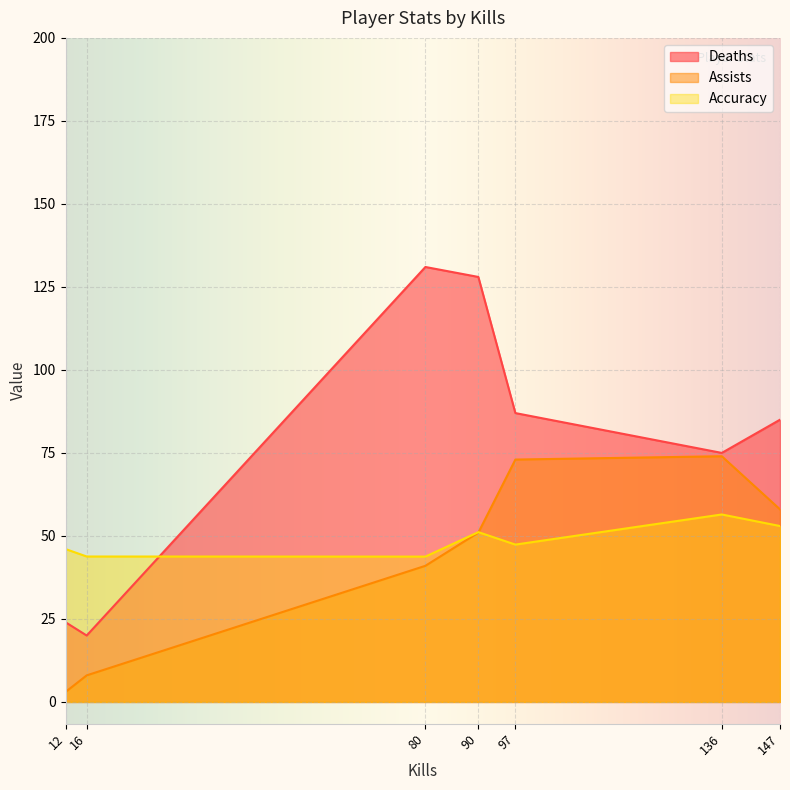

What is the maximum value shown in the chart?

131.0